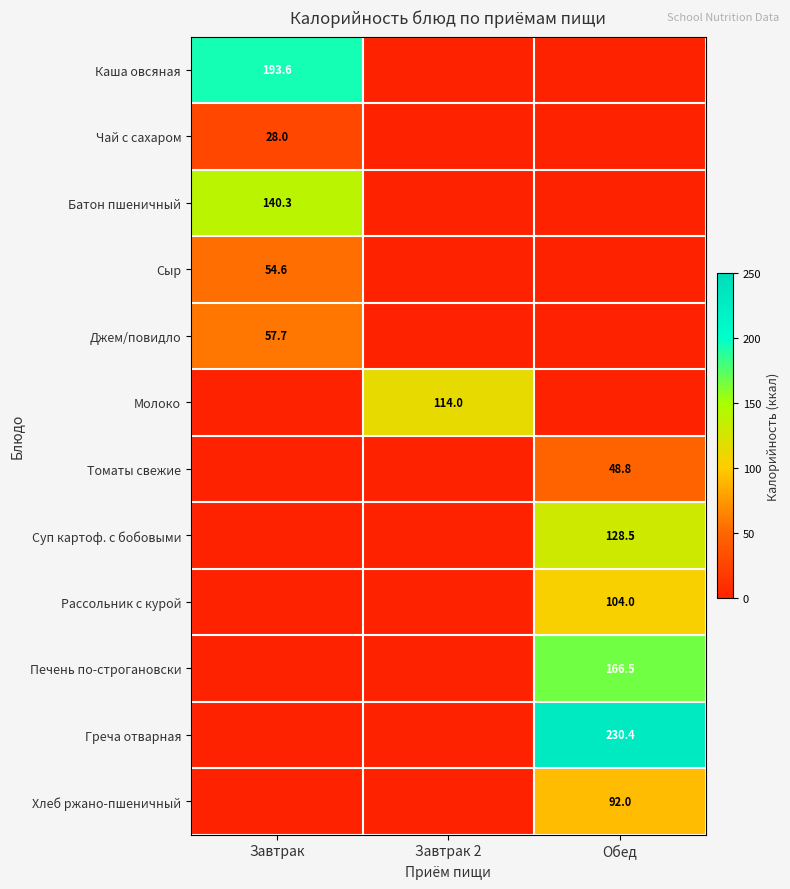

At how many categories does at least one series exceed 65?

3